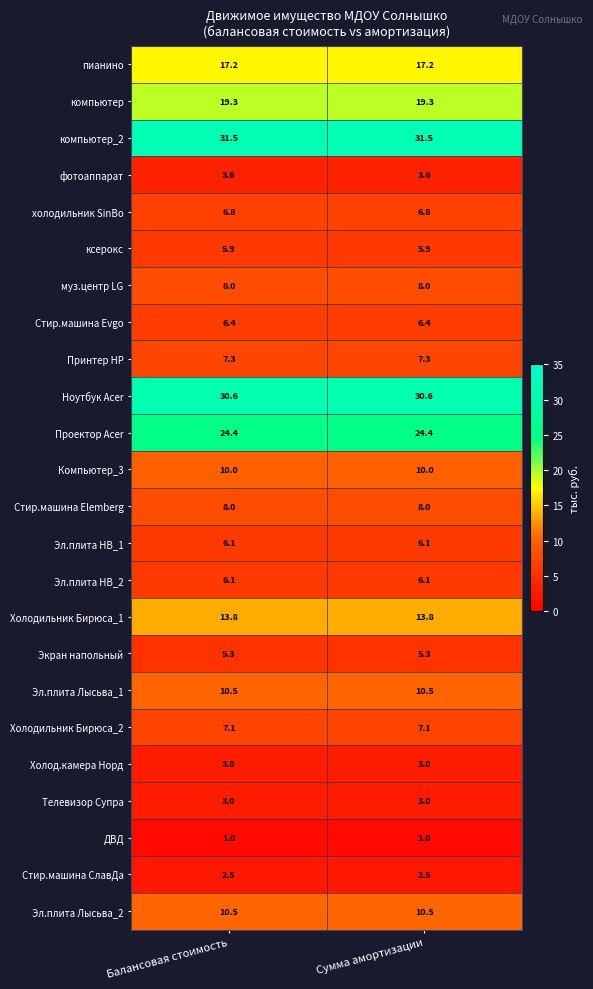

What is the total value across all series at Балансовая стоимость?

247.9